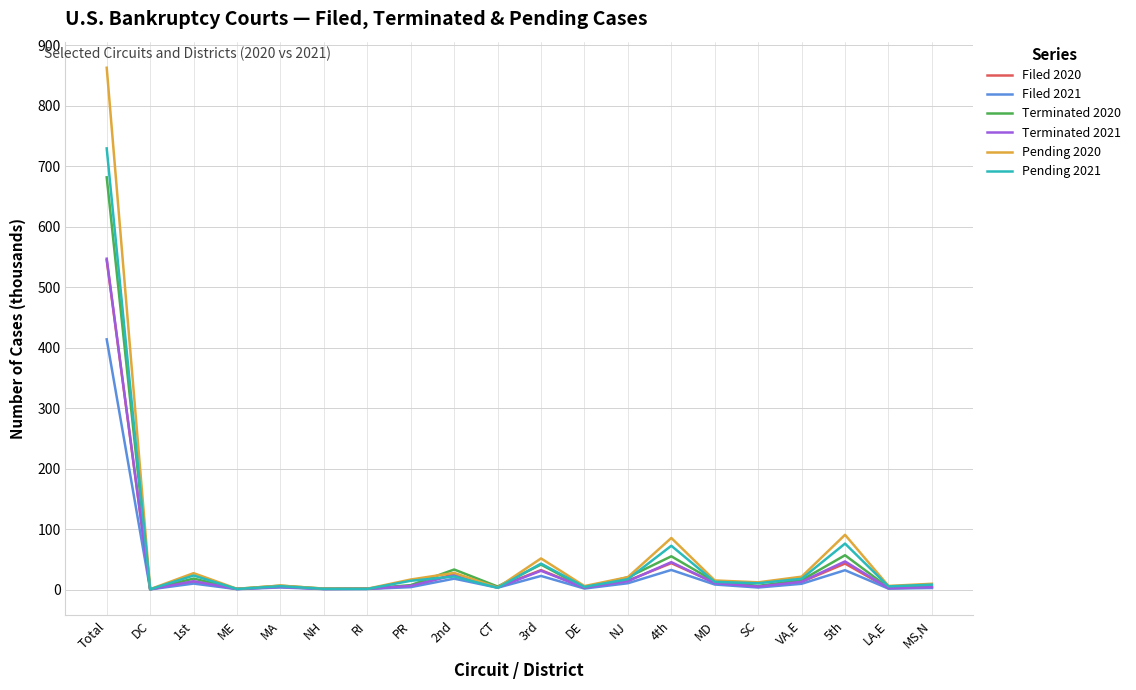

At which label is Pending 2020 closest to 431?

5th